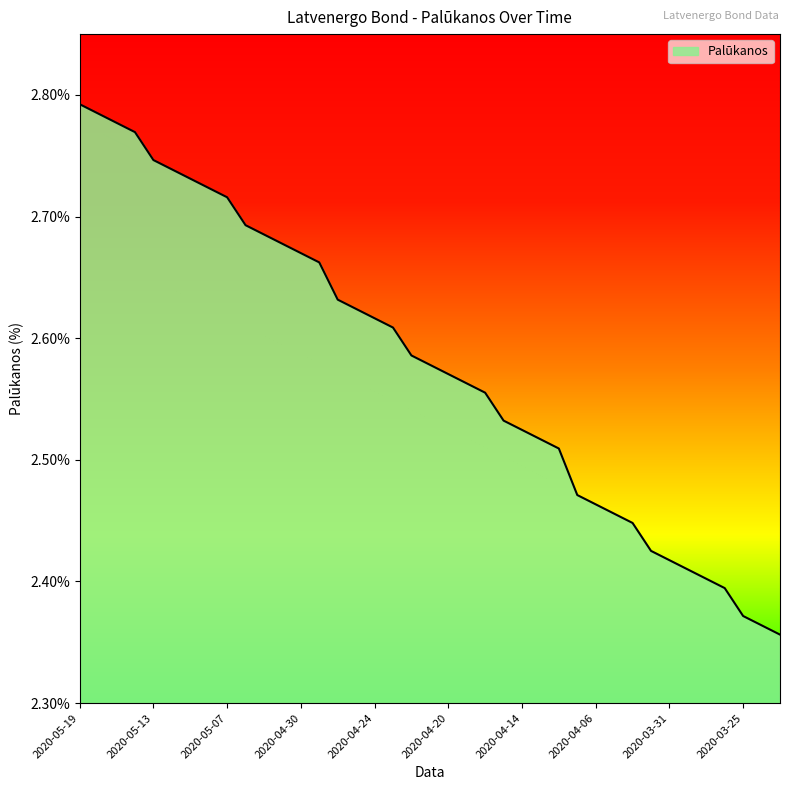

What is the difference between the maximum and minimum values?

0.4